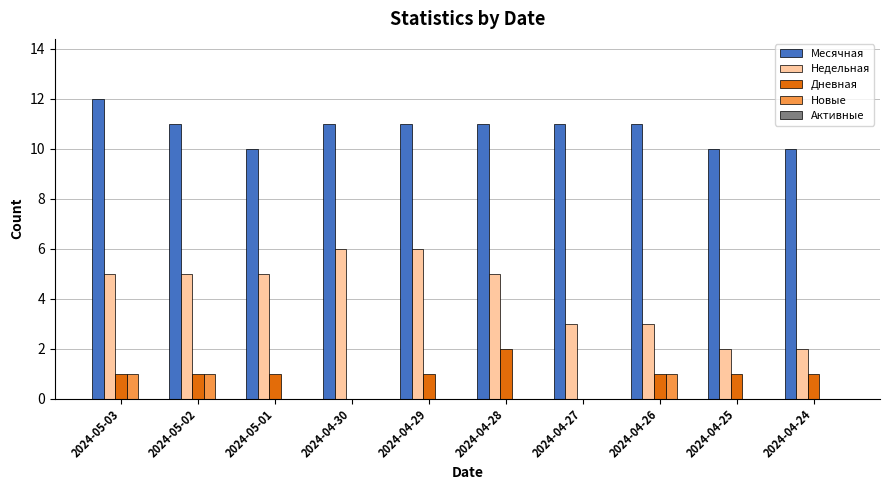

How many categories are shown in the chart?

10